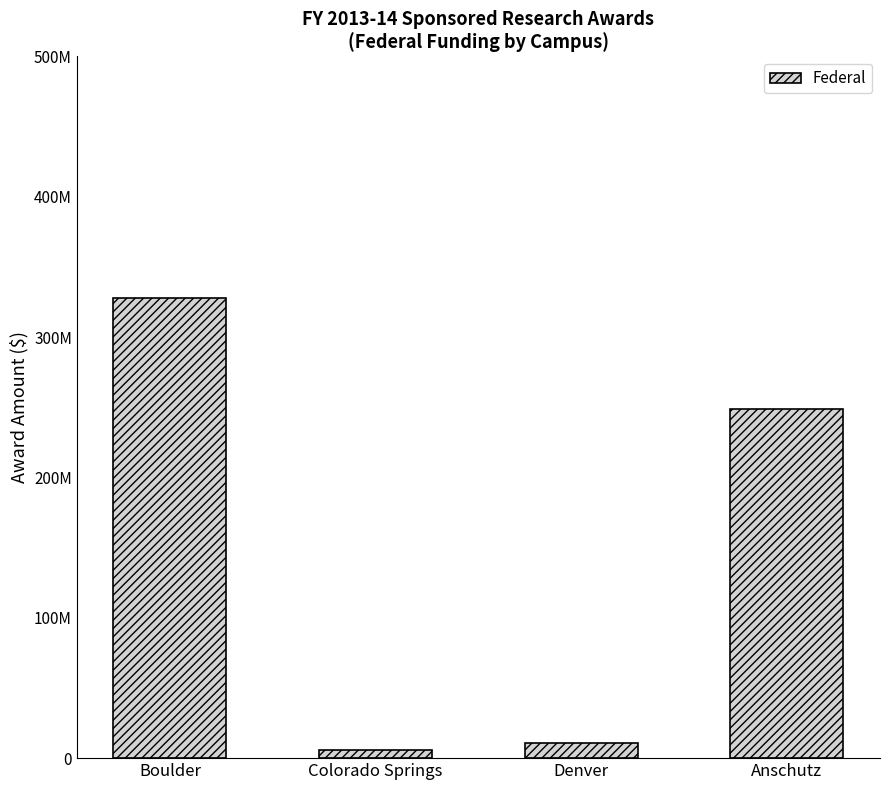

List the labels in order of value, smallest first.

Colorado Springs, Denver, Anschutz, Boulder